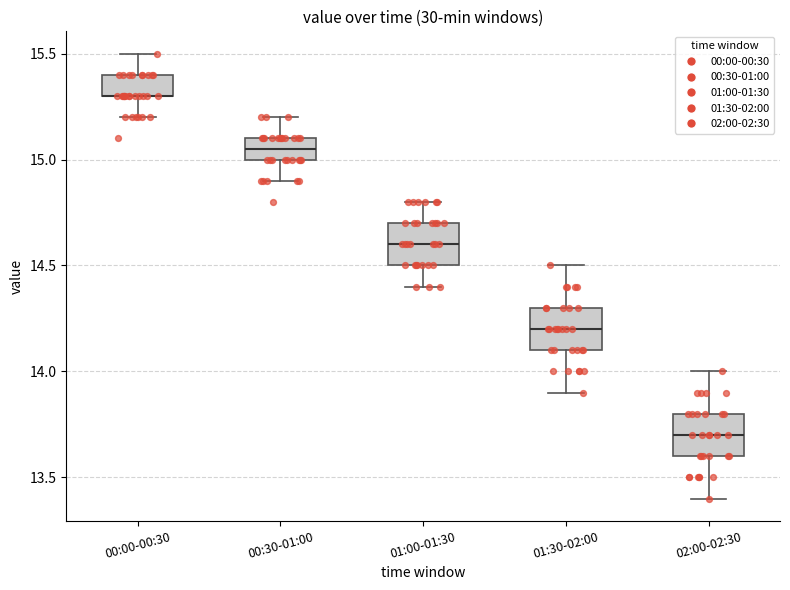

Where does the lower whisker of the box for 01:30-02:00 end on the y-axis? The values are not printed on the chart, so give them approximately, as read against the axis.

13.90